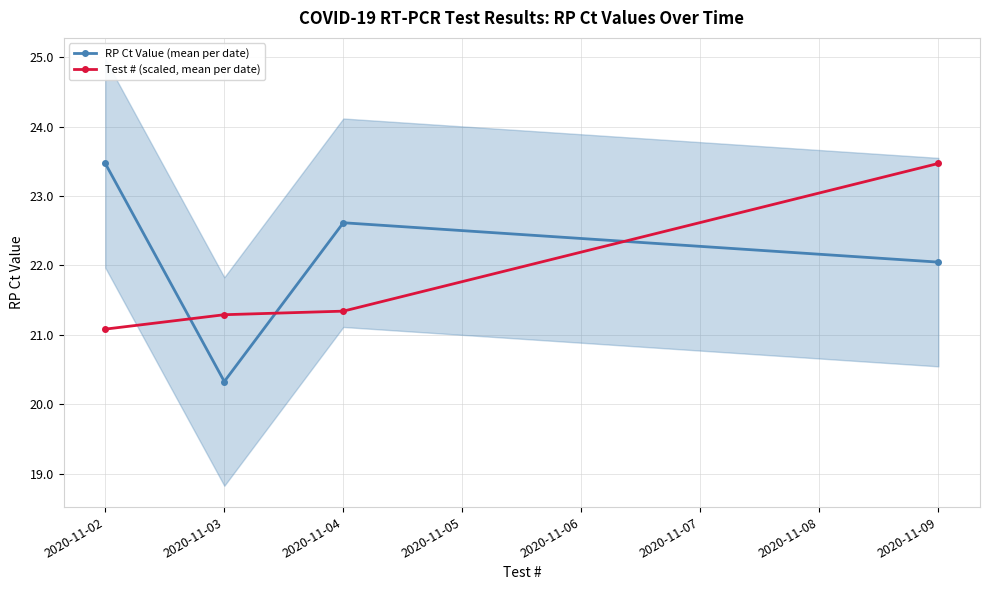

Rank the series by their maximum value, from lowest to highest.

RP Ct Value (mean per date), Test # (scaled, mean per date)